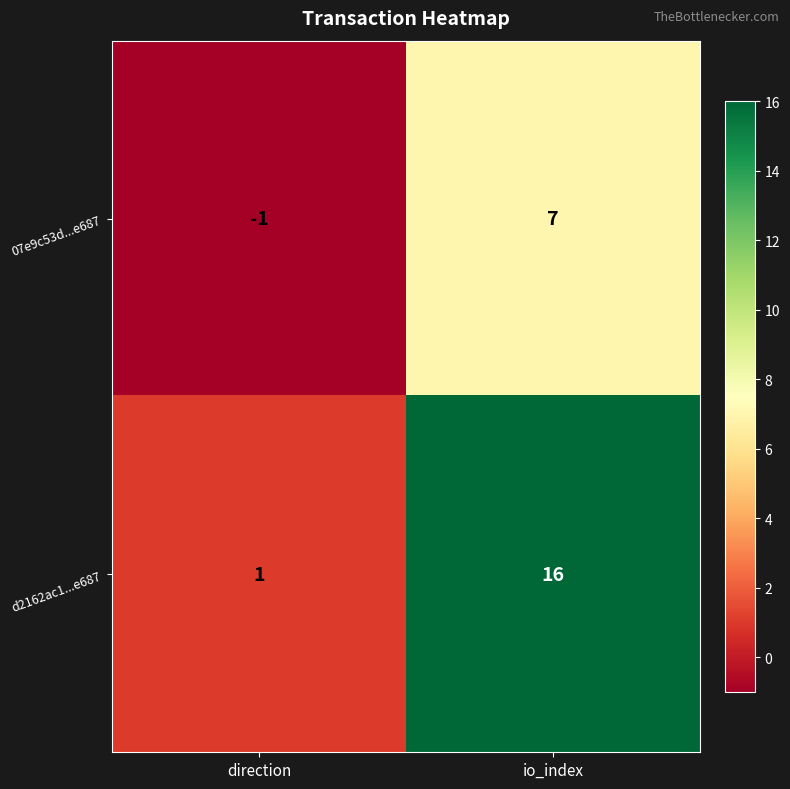

At which label does d2162ac1...e687 reach its peak?

io_index